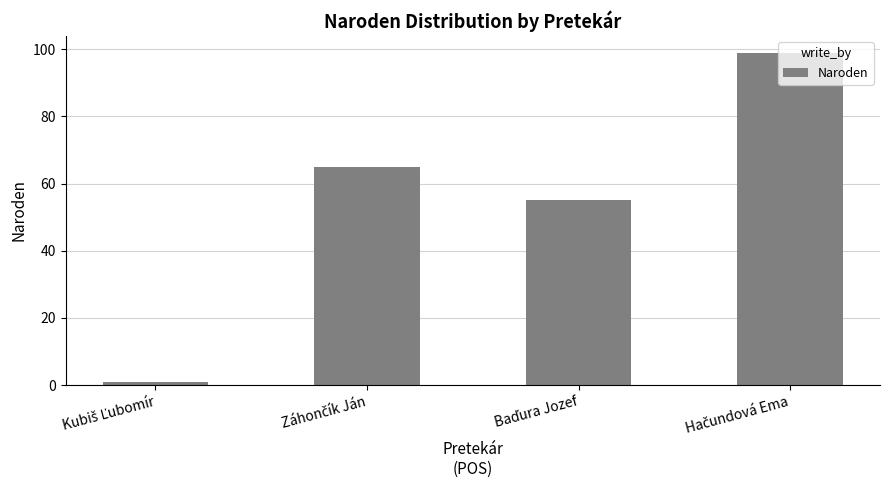

What is the difference between the second highest and second lowest values?

10